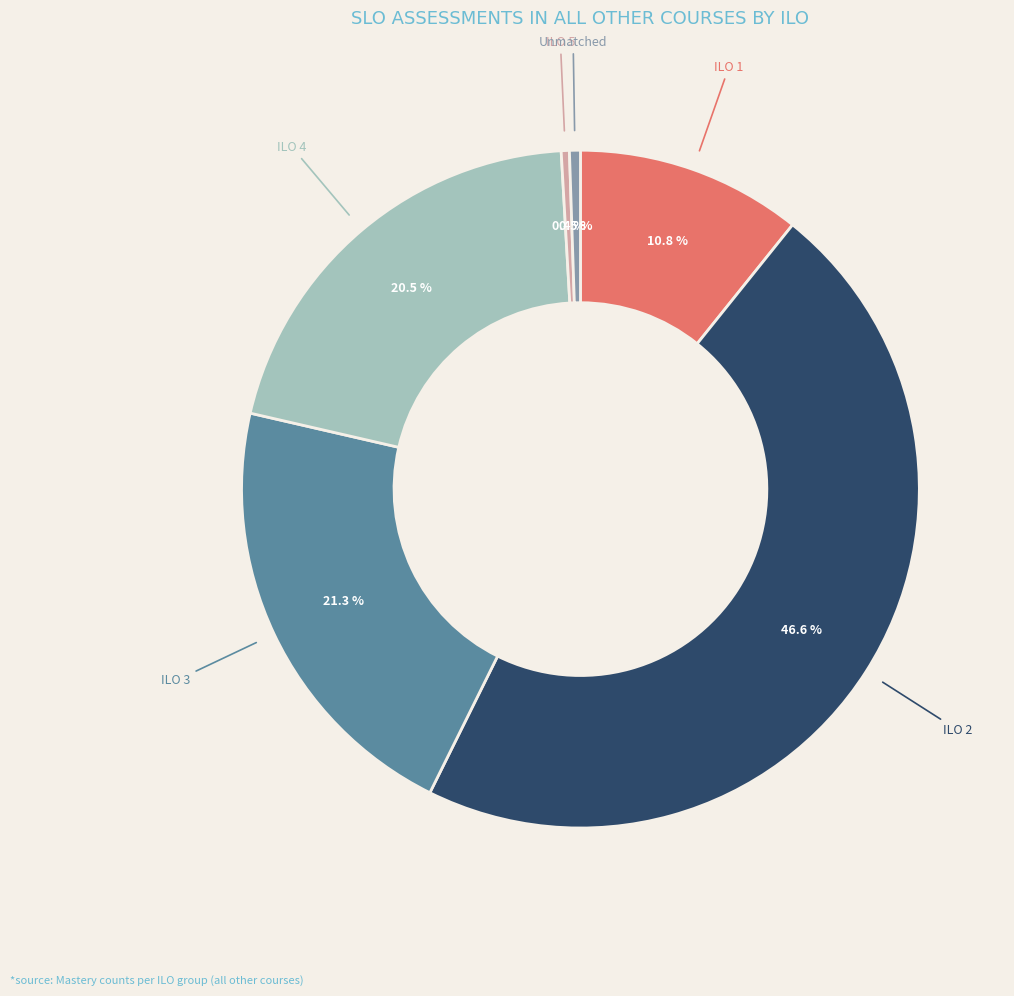

Is there any slice that represents more than half of the pie?

No